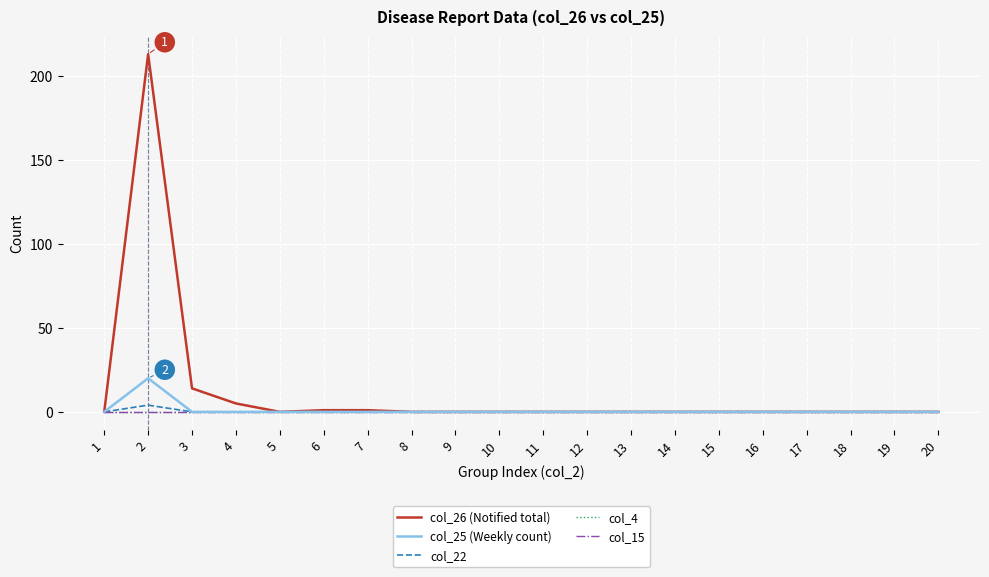

True or false: col_22 has more than 1 points higher than both neighbors.

False